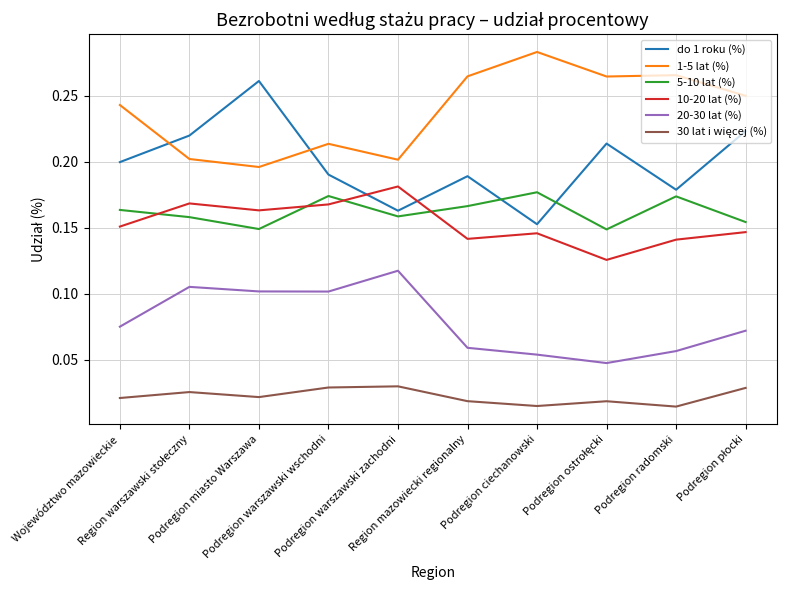

Which series has the largest total across all categories?

1-5 lat (%)